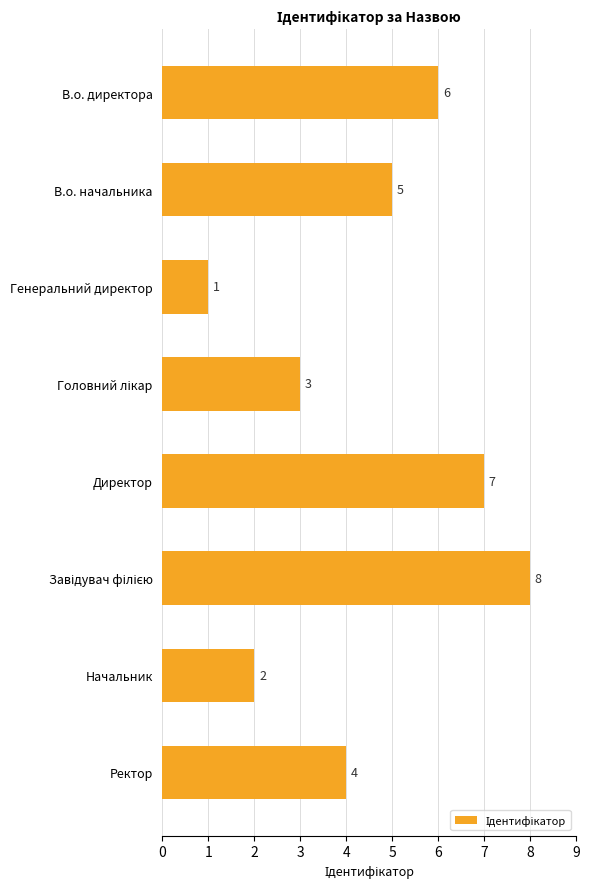

What is the difference between the maximum and minimum values?

7